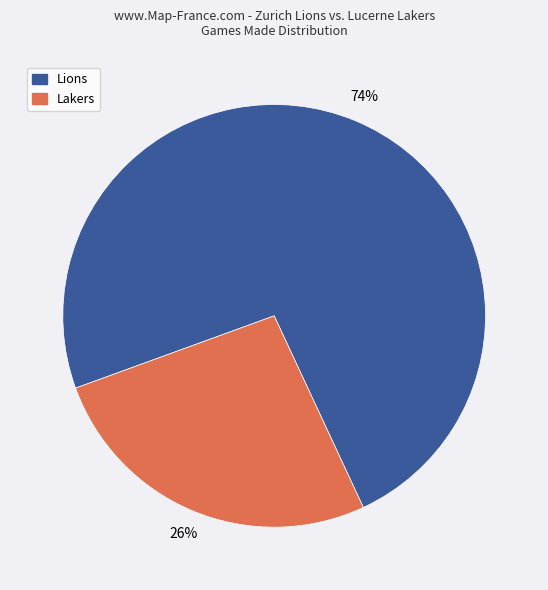

Does any single category account for the majority?

Yes